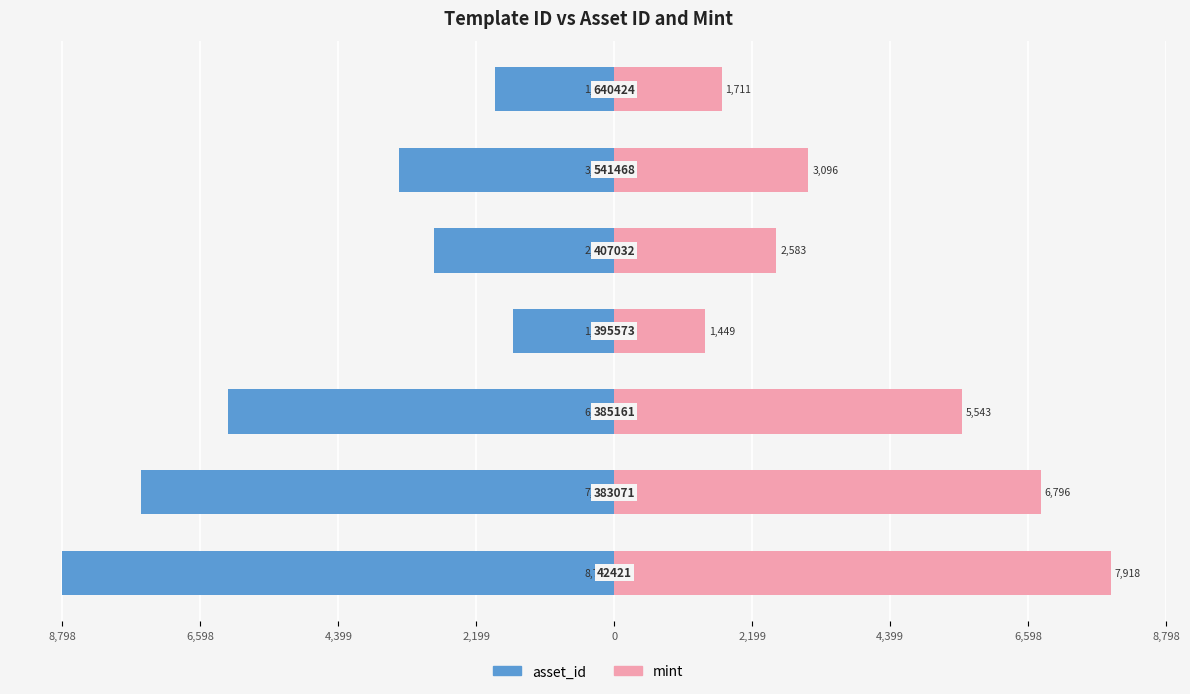

Are the bars grouped side by side (vs. stacked)?

Yes